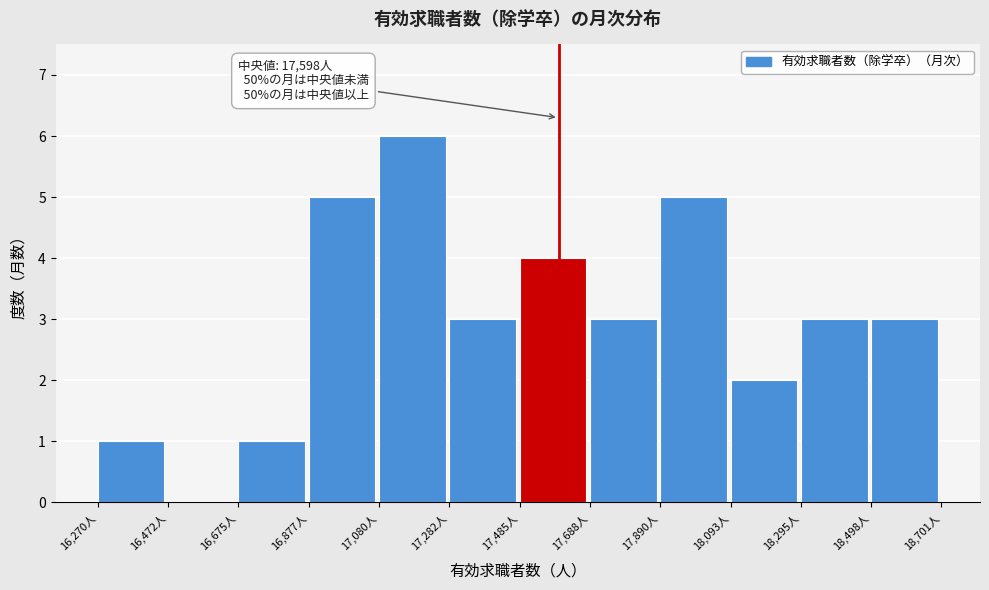

Which range on the x-axis has the tallest bar?

17100 to 17300